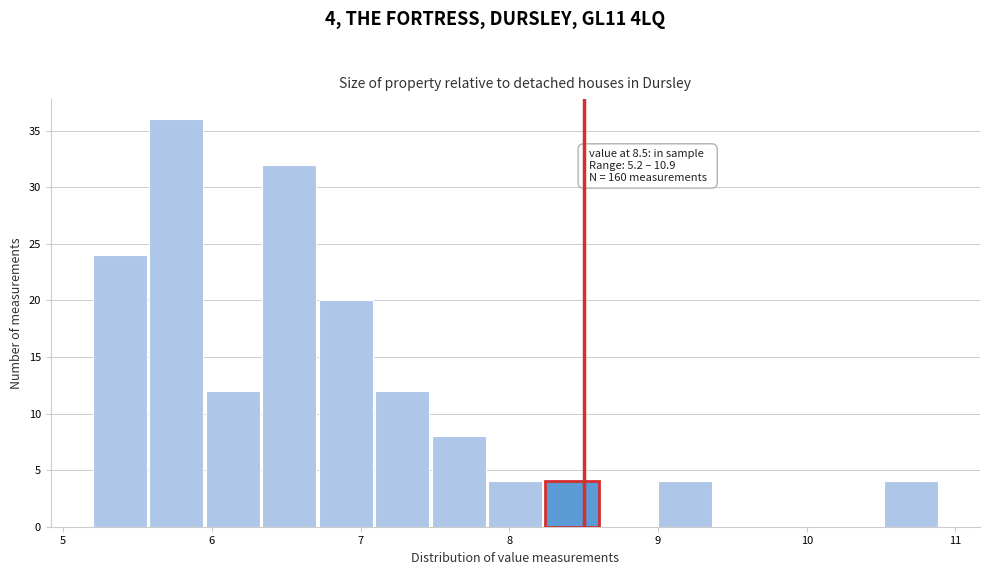

Around what value on the x-axis is the tallest bar? Give the approximate position of its centre, as read against the axis.

5.8